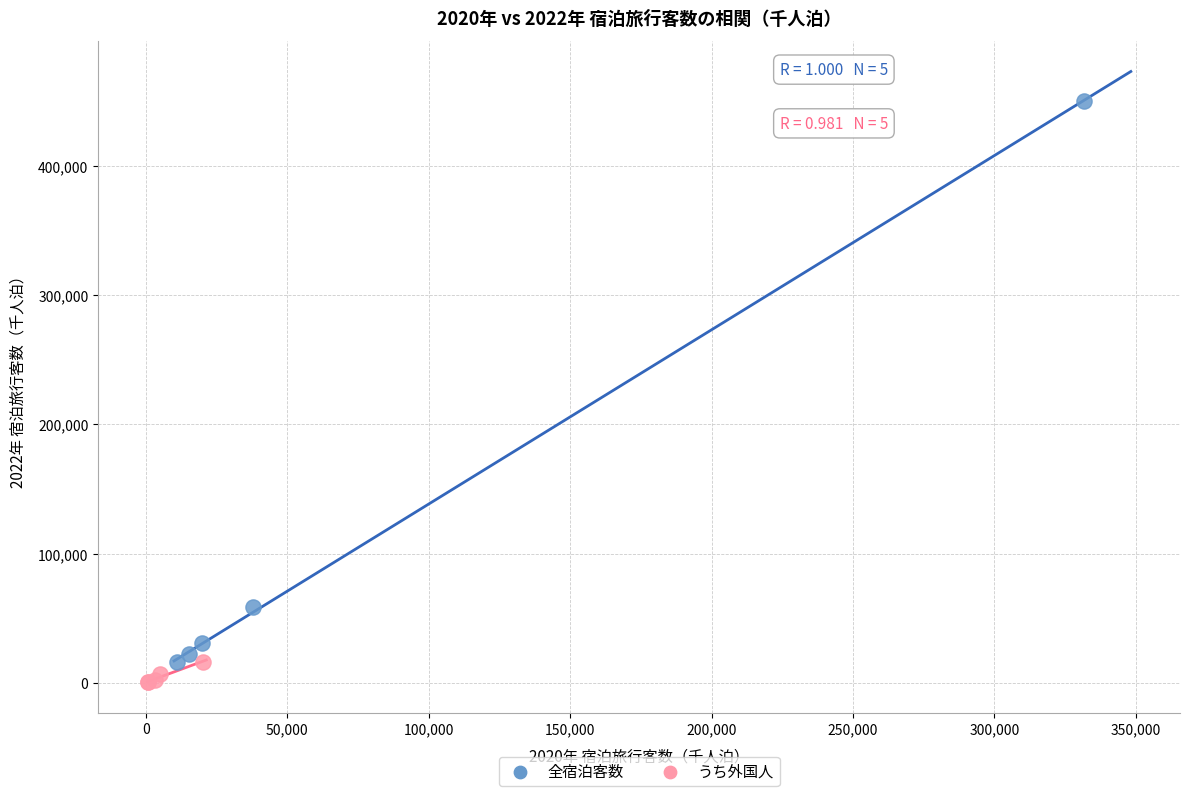

Which series reaches the maximum Y coordinate?

全宿泊客数